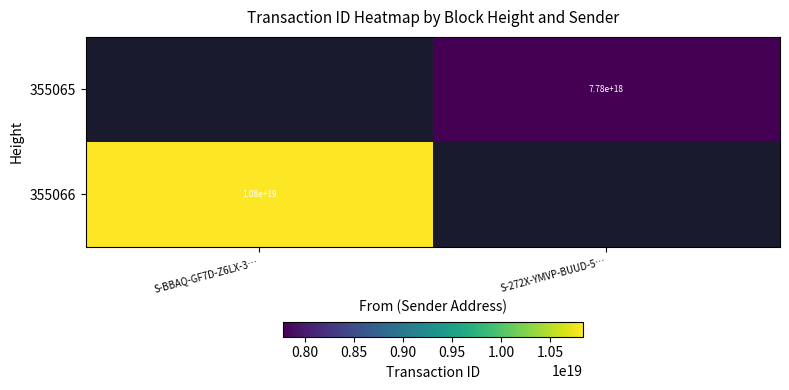

The 355066 series shows 18711901318499291136 at S-BBAQ-GF7D-Z6LX-3…. True or false?

False